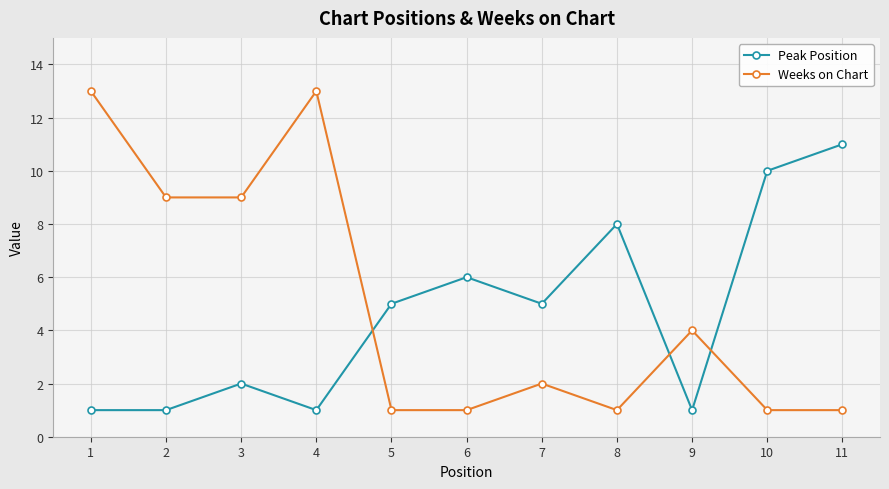

What is the difference between the maximum and minimum values in the Peak Position series?

10